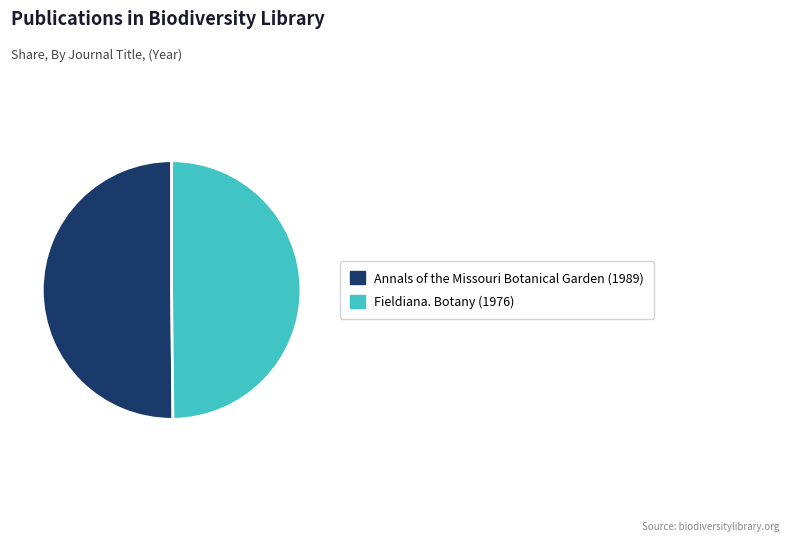

How many segments does this pie chart have?

2